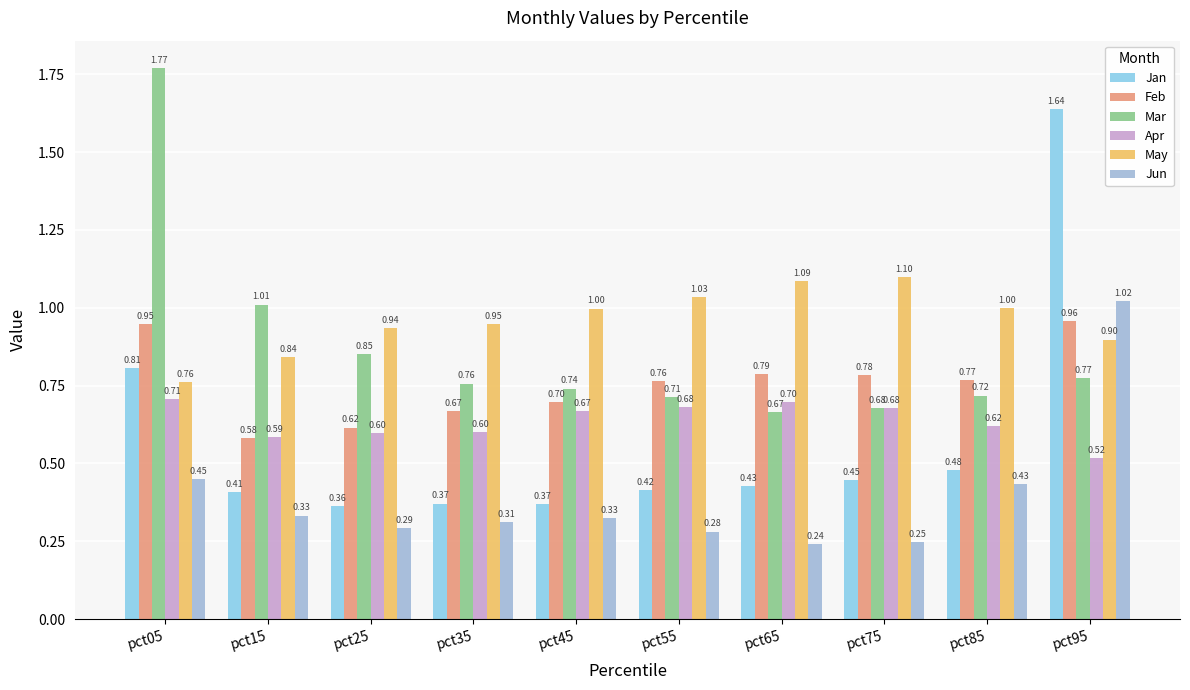

At how many categories does at least one series exceed 0?

10